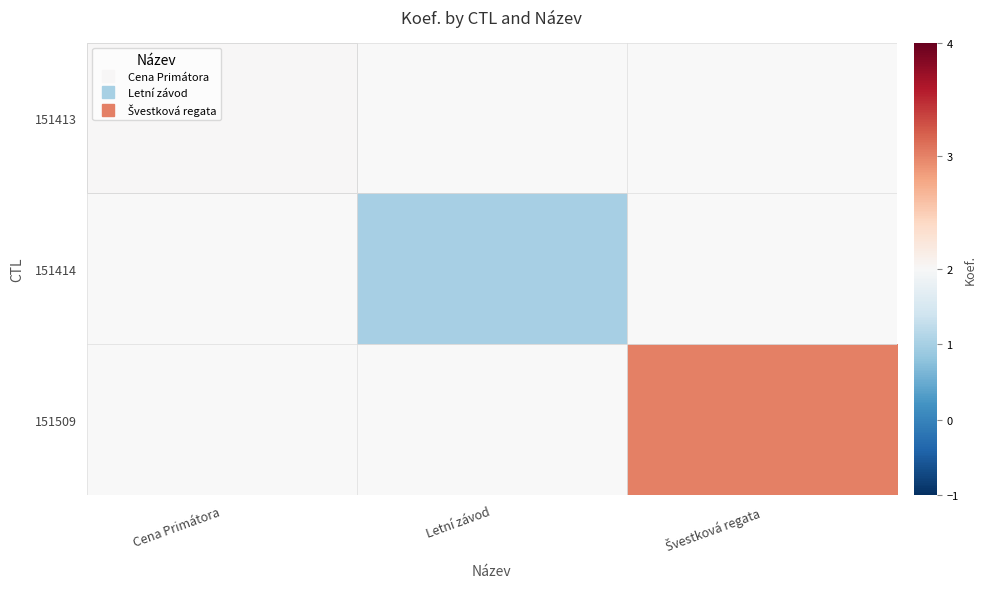

What is the smallest value displayed?

1.0